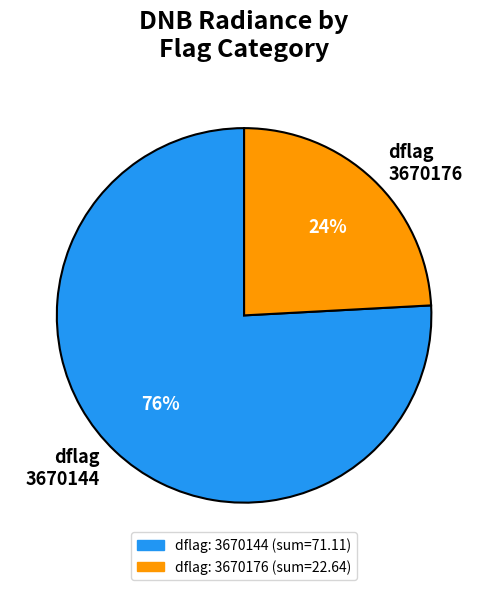

To the nearest percent, what is the average slice percentage?

50%